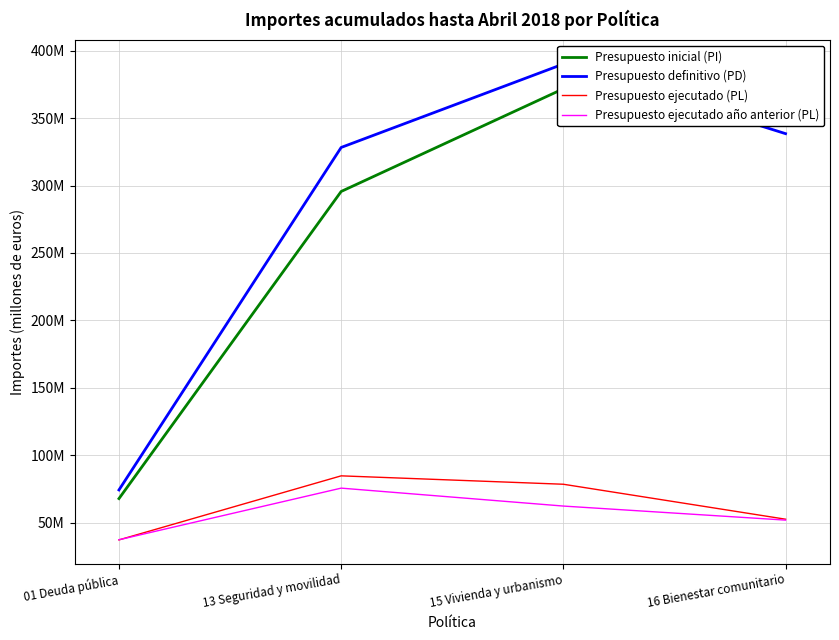

Which series has the largest range (max minus min)?

Presupuesto definitivo (PD)